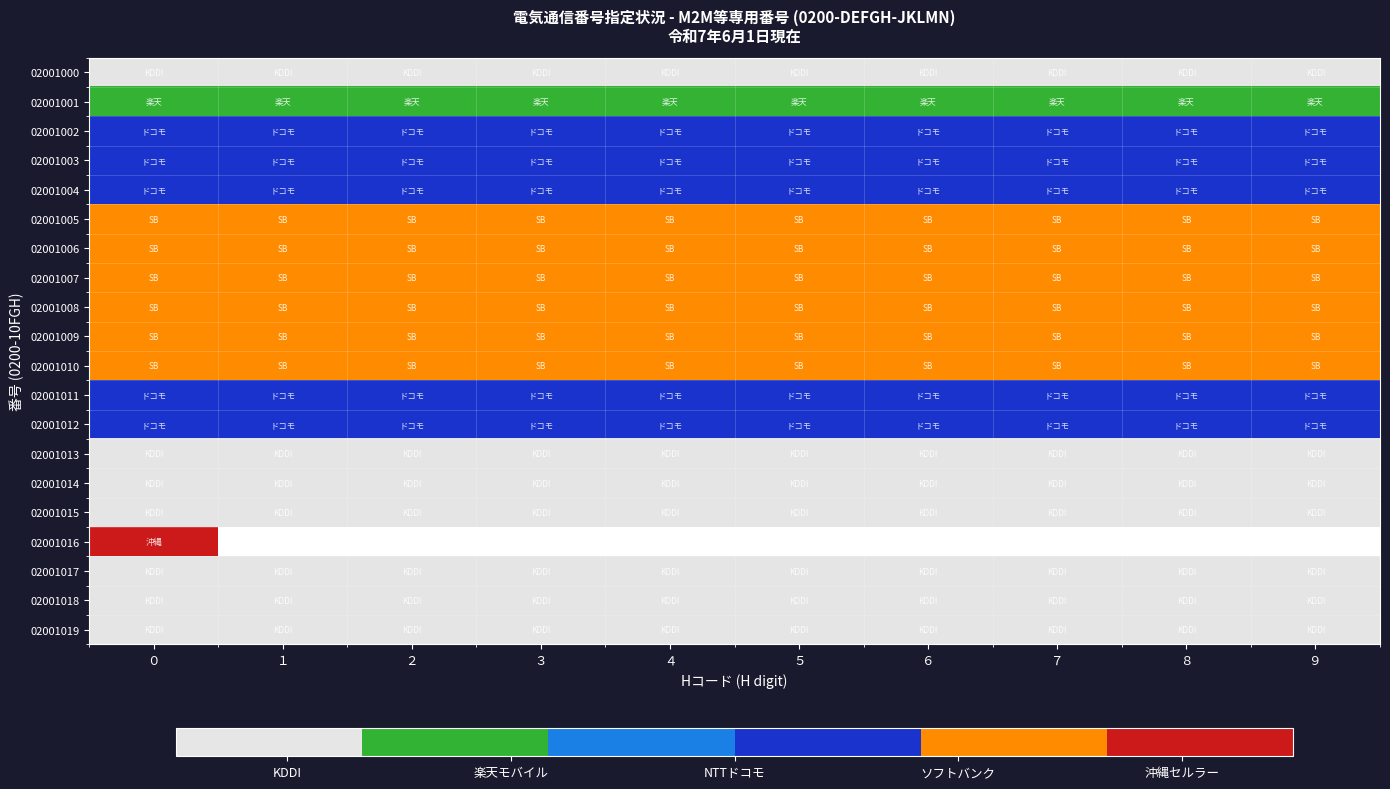

Which series has the largest total across all categories?

02001005